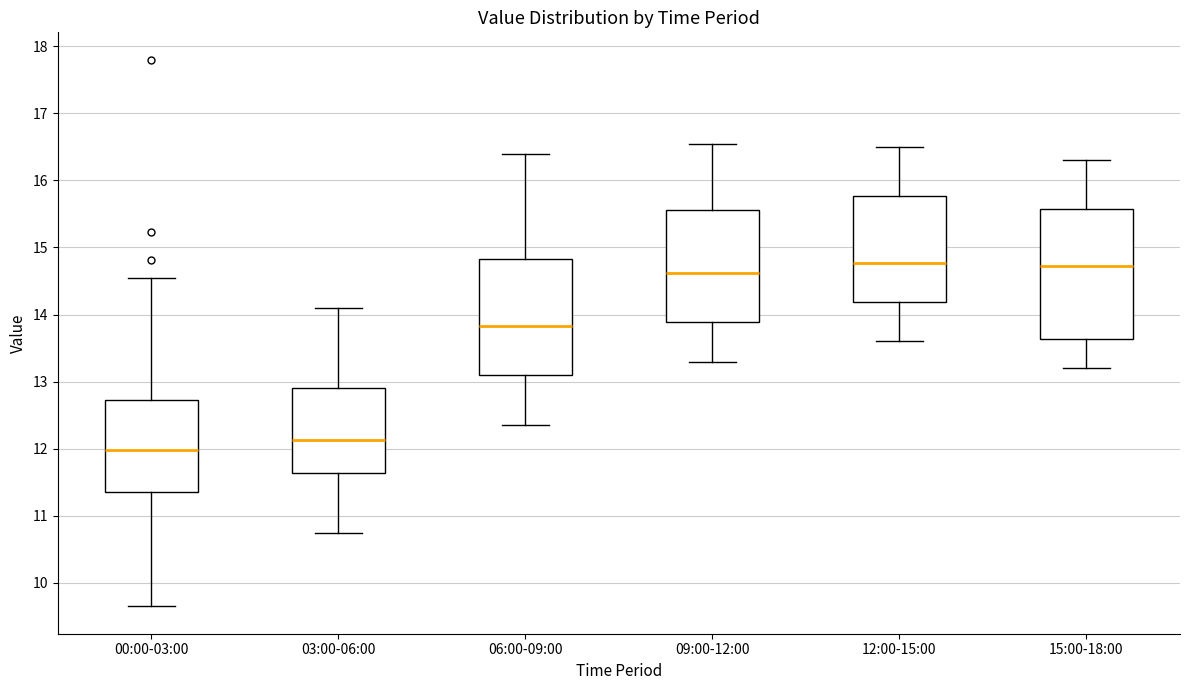

Where does the median line of the box for 06:00-09:00 sit on the y-axis? The values are not printed on the chart, so give them approximately, as read against the axis.

13.8